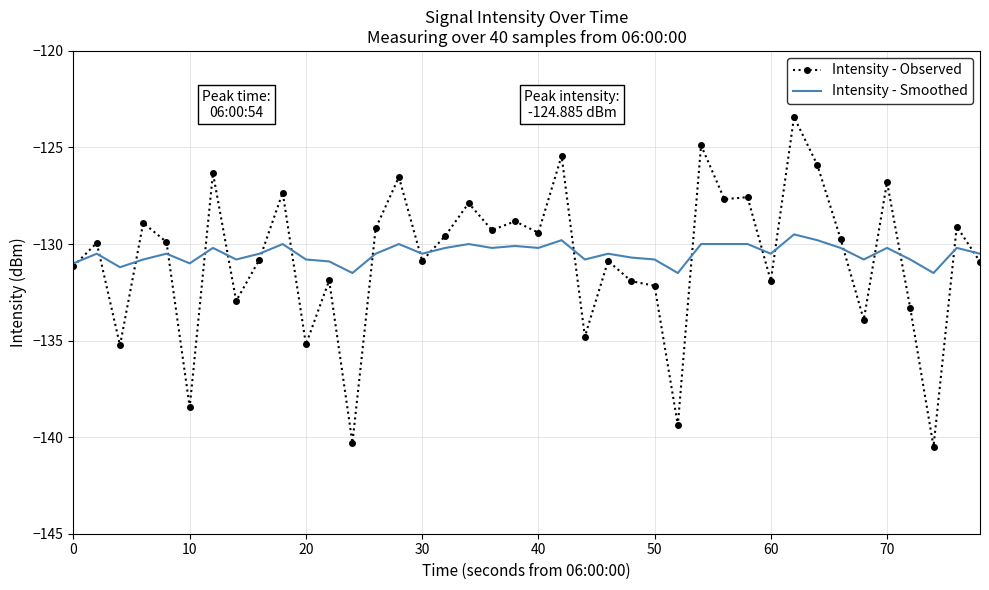

Which series has the largest range (max minus min)?

Intensity - Observed